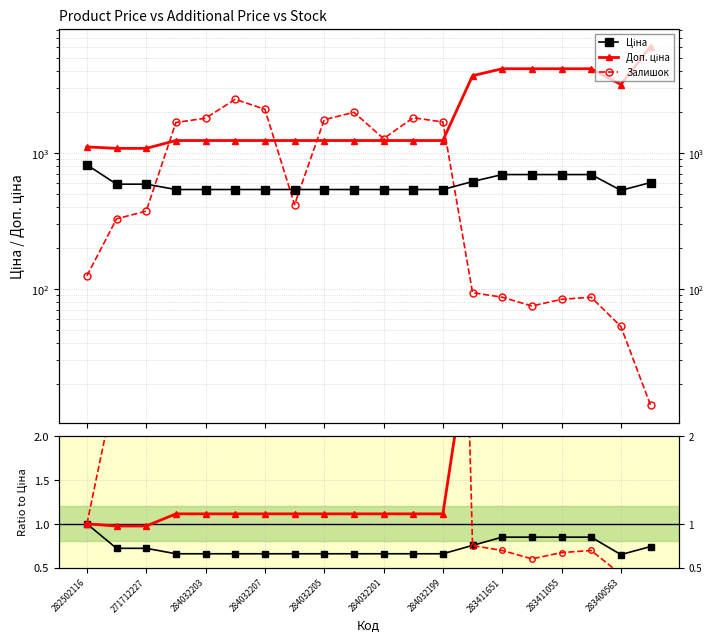

Which series has the widest spread of values?

Залишок